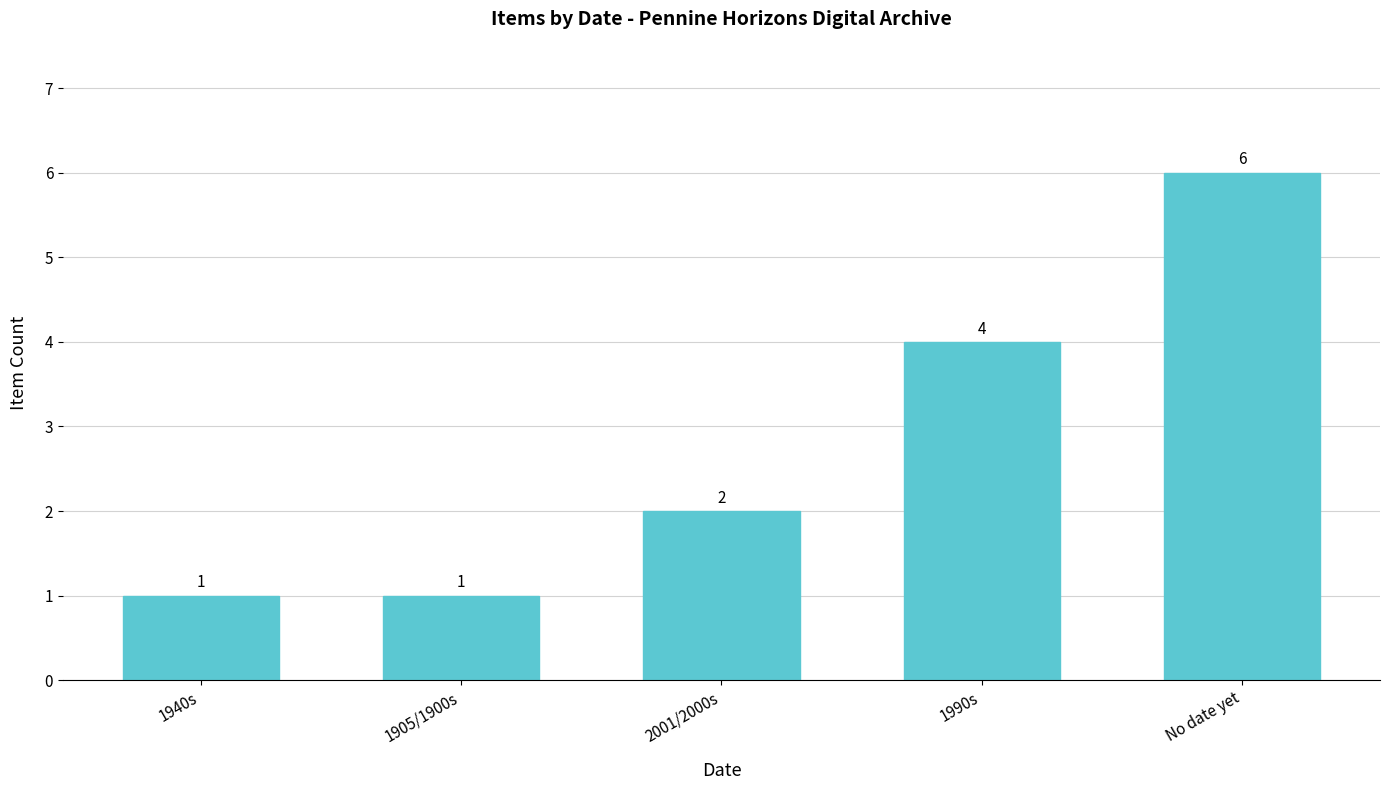

What is the difference between the second highest and minimum values?

3